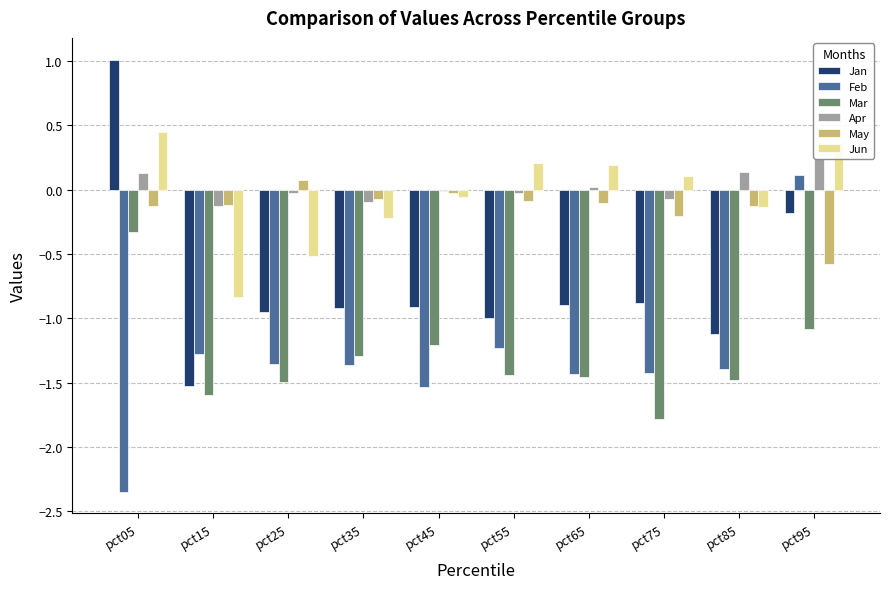

Is the value of Jan at pct05 greater than the value of May at pct95?

Yes